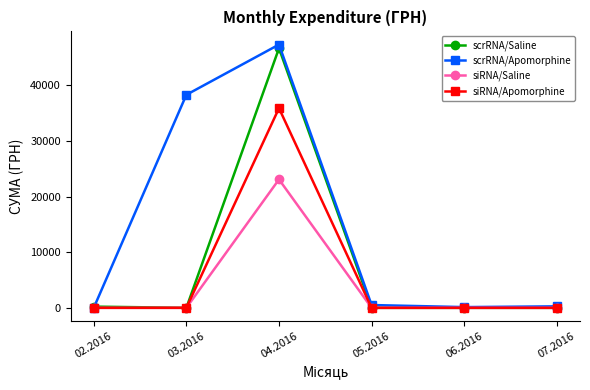

Which series has the widest spread of values?

scrRNA/Apomorphine